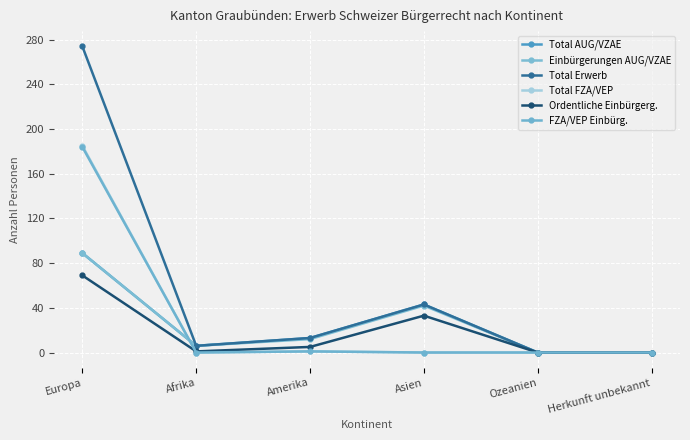

Rank the series at Amerika from lowest to highest value.

Total FZA/VEP, FZA/VEP Einbürg., Ordentliche Einbürgerg., Einbürgerungen AUG/VZAE, Total AUG/VZAE, Total Erwerb